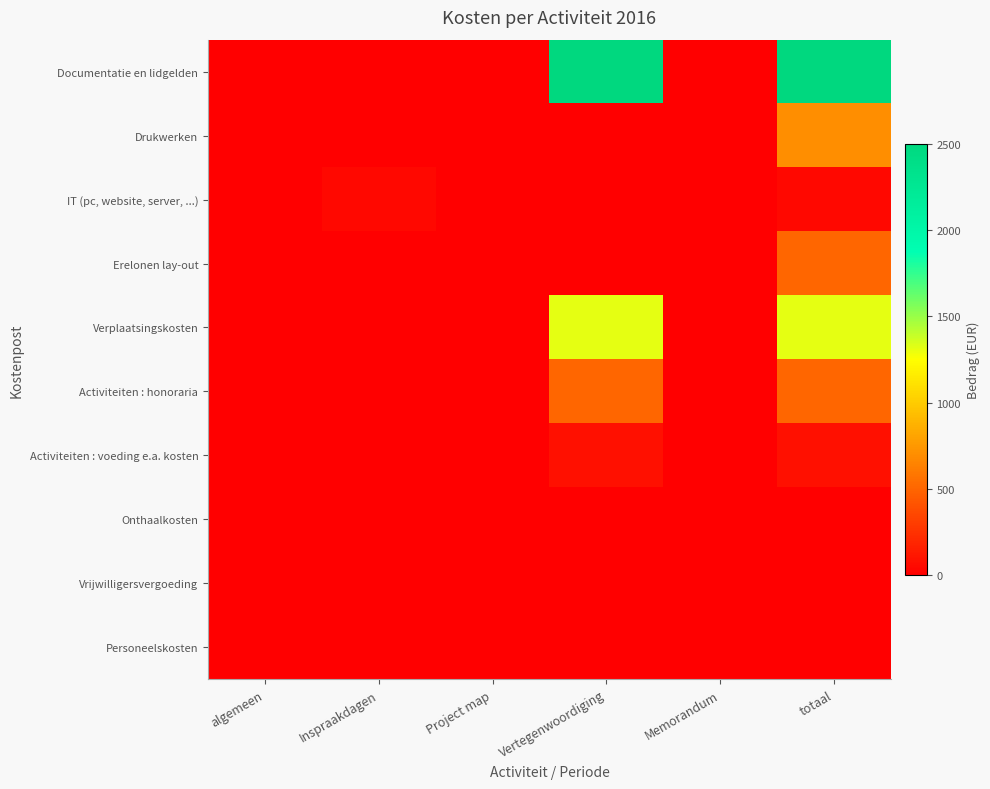

Count the number of categories in the chart.

6